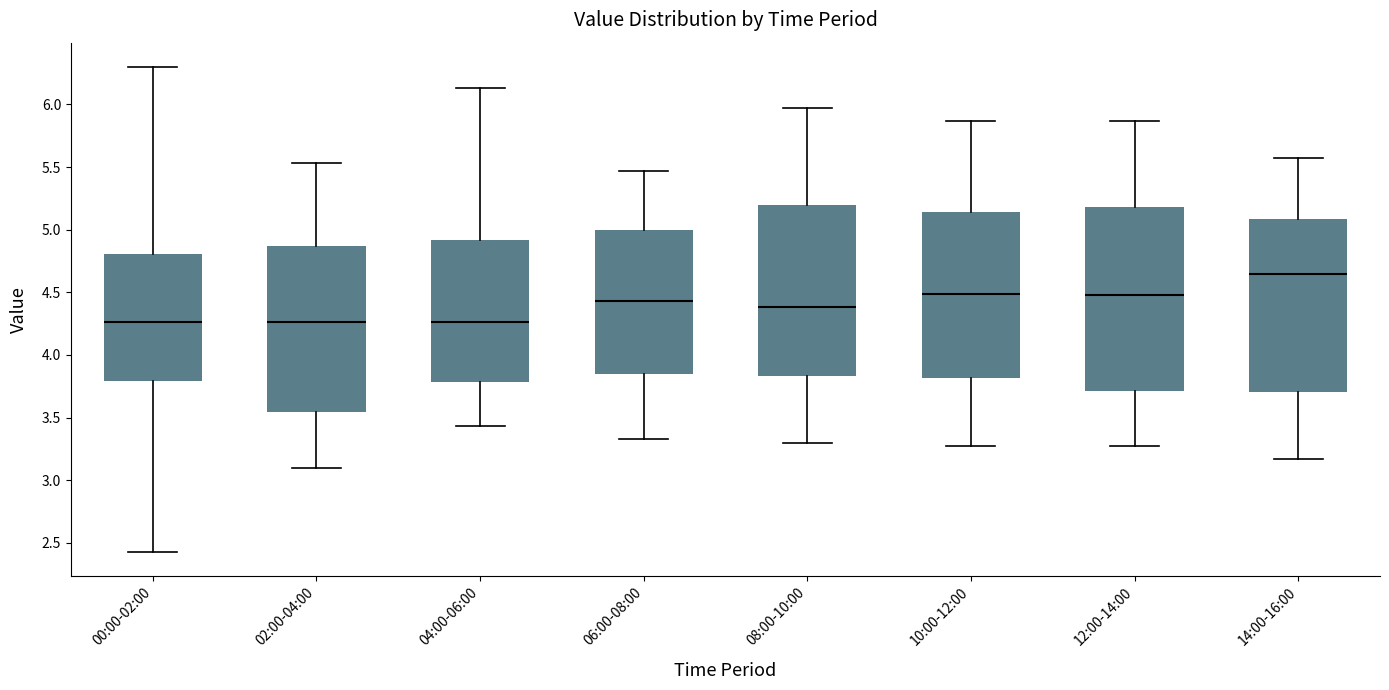

Comparing the boxes themselves (not the whiskers), which one is the tallest?

12:00-14:00